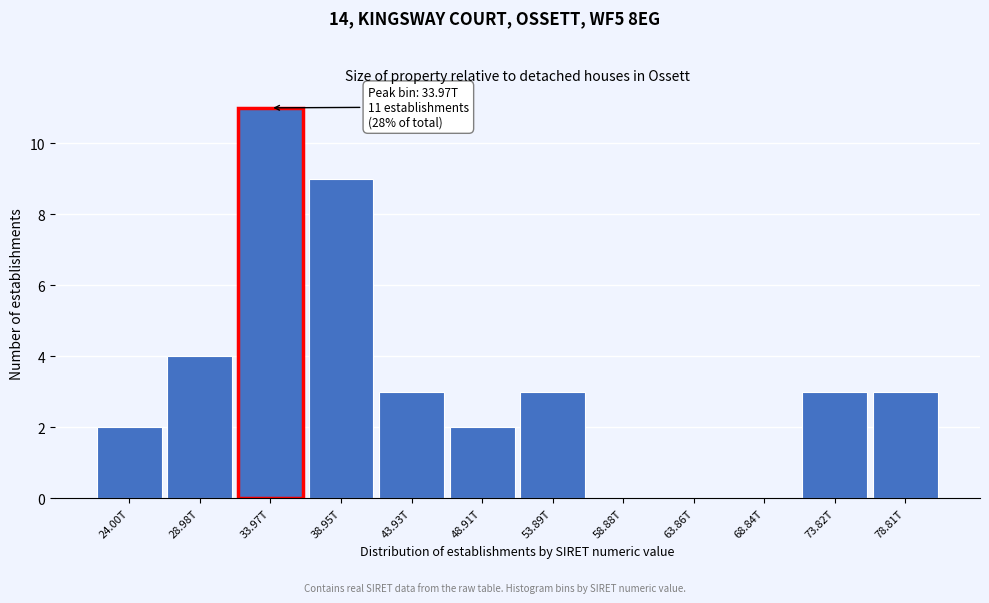

Reading left to right, list all the values displayed in this chart.

24.00T=2	28.98T=4	33.97T=11	38.95T=9	43.93T=3	48.91T=2	53.89T=3	58.88T=0	63.86T=0	68.84T=0	73.82T=3	78.81T=3